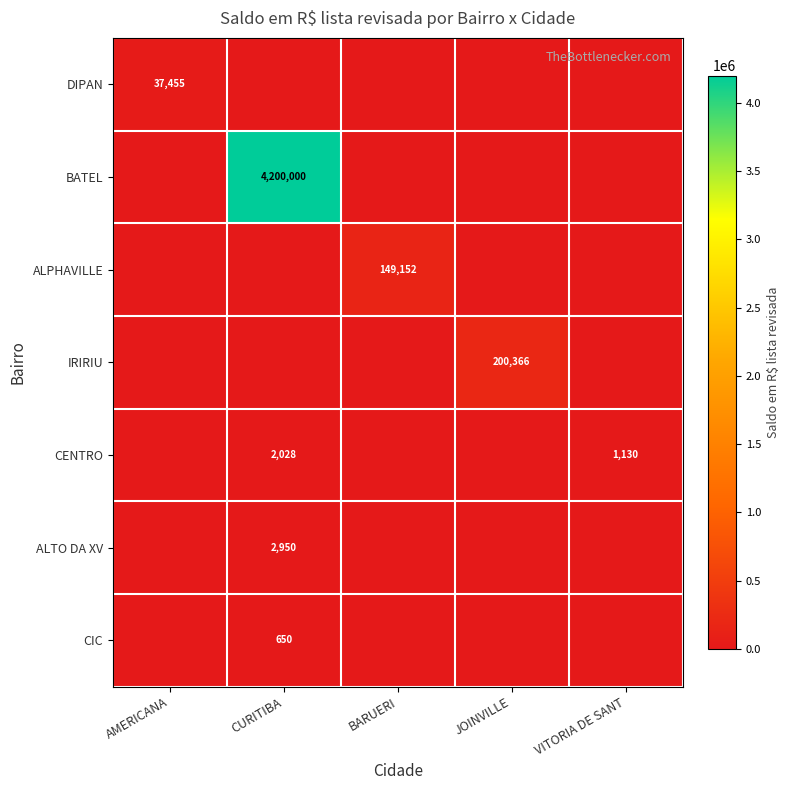

True or false: IRIRIU has a value of 120227 at JOINVILLE.

False